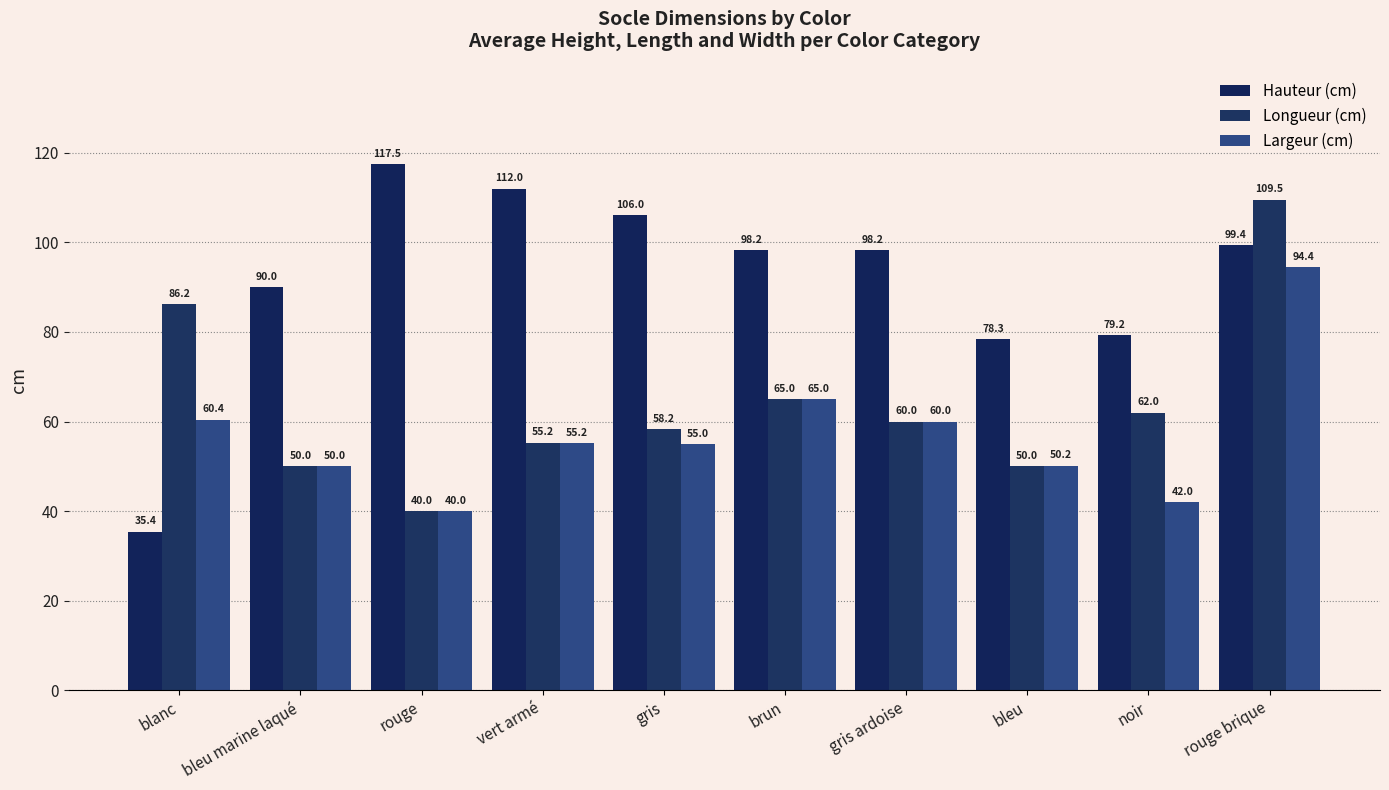

The Largeur (cm) series shows 55.0 at gris. True or false?

True